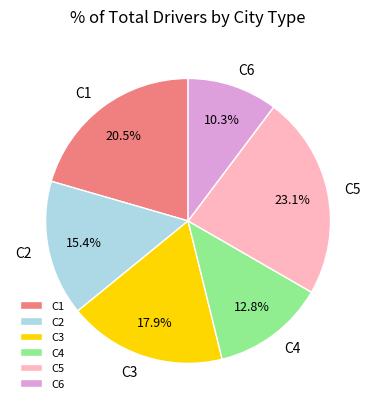

What is the smallest slice in the pie chart?

C6